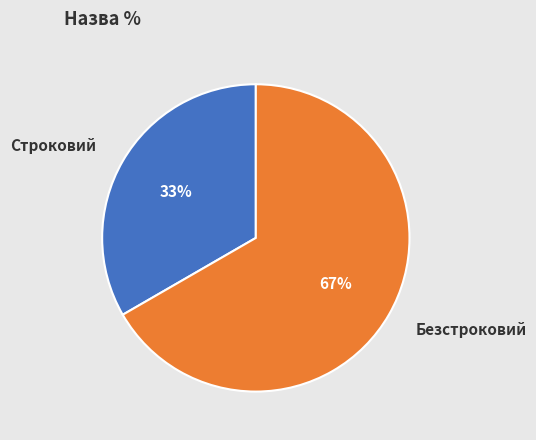

To the nearest percent, what is the combined percentage of Строковий and Безстроковий?

100%